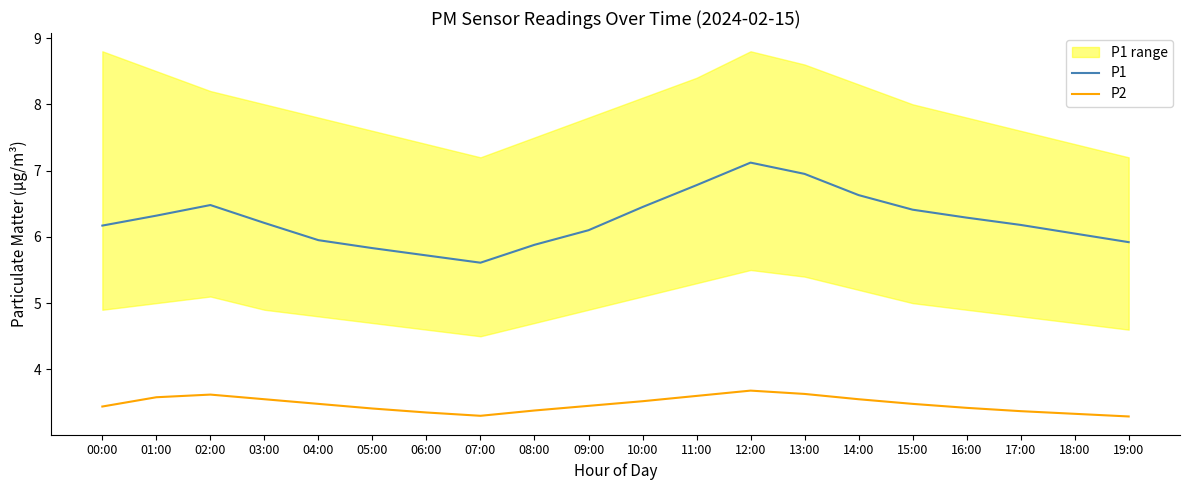

What is the value of the P1 point at the 4th from the left?

6.2